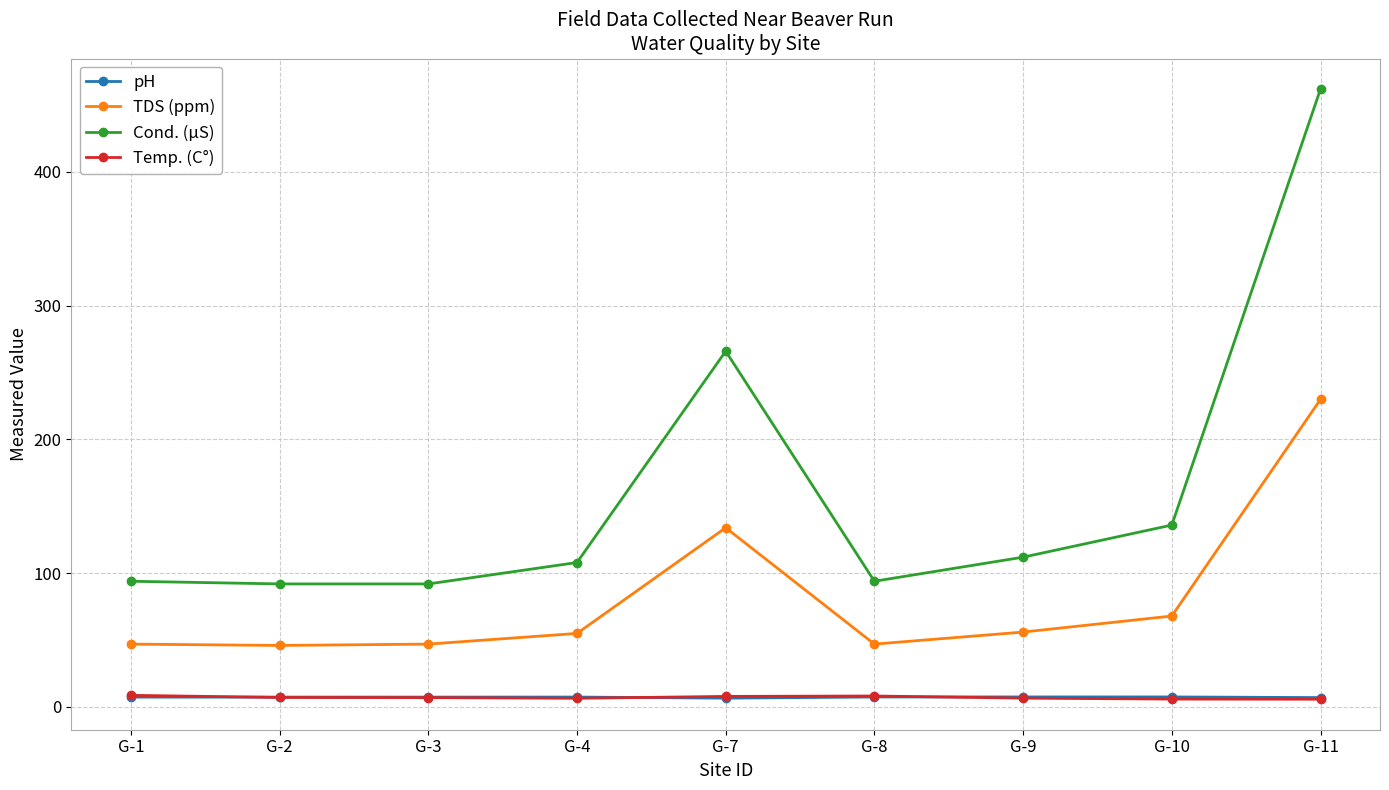

At how many categories does at least one series exceed 257?

2